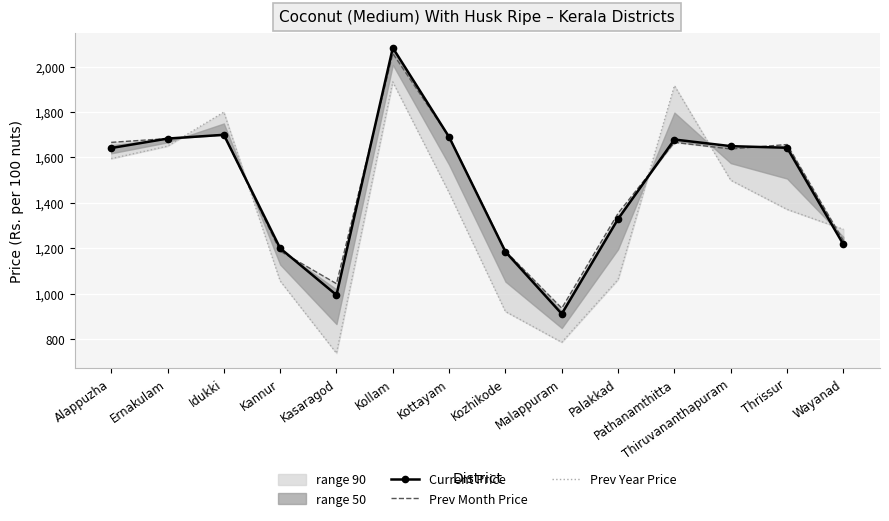

How many lines are shown in the chart?

3